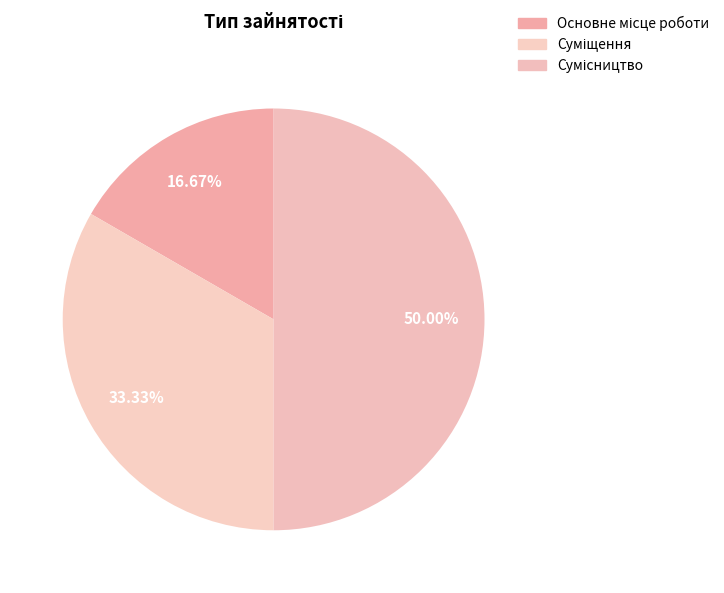

How many slices are in this pie chart?

3